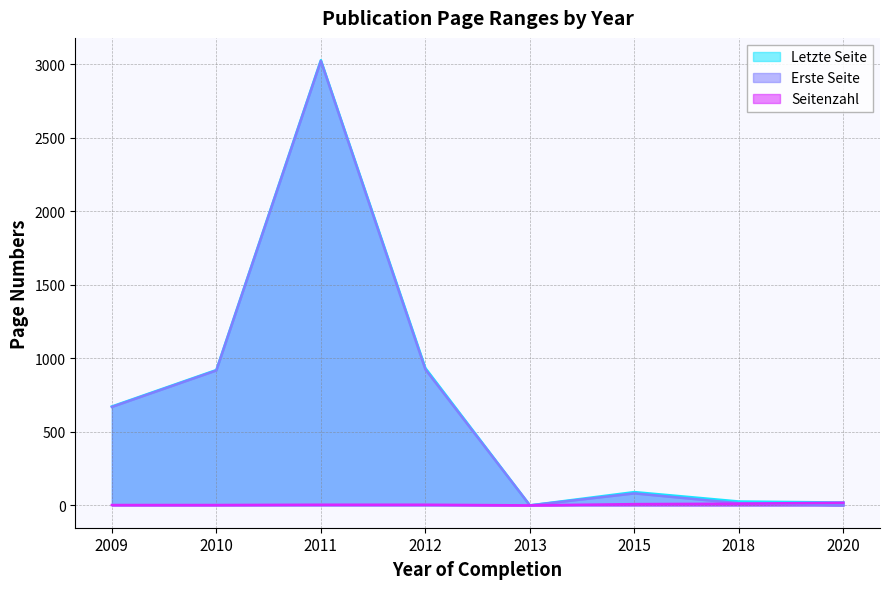

Does the chart display data point markers on the line(s)?

No